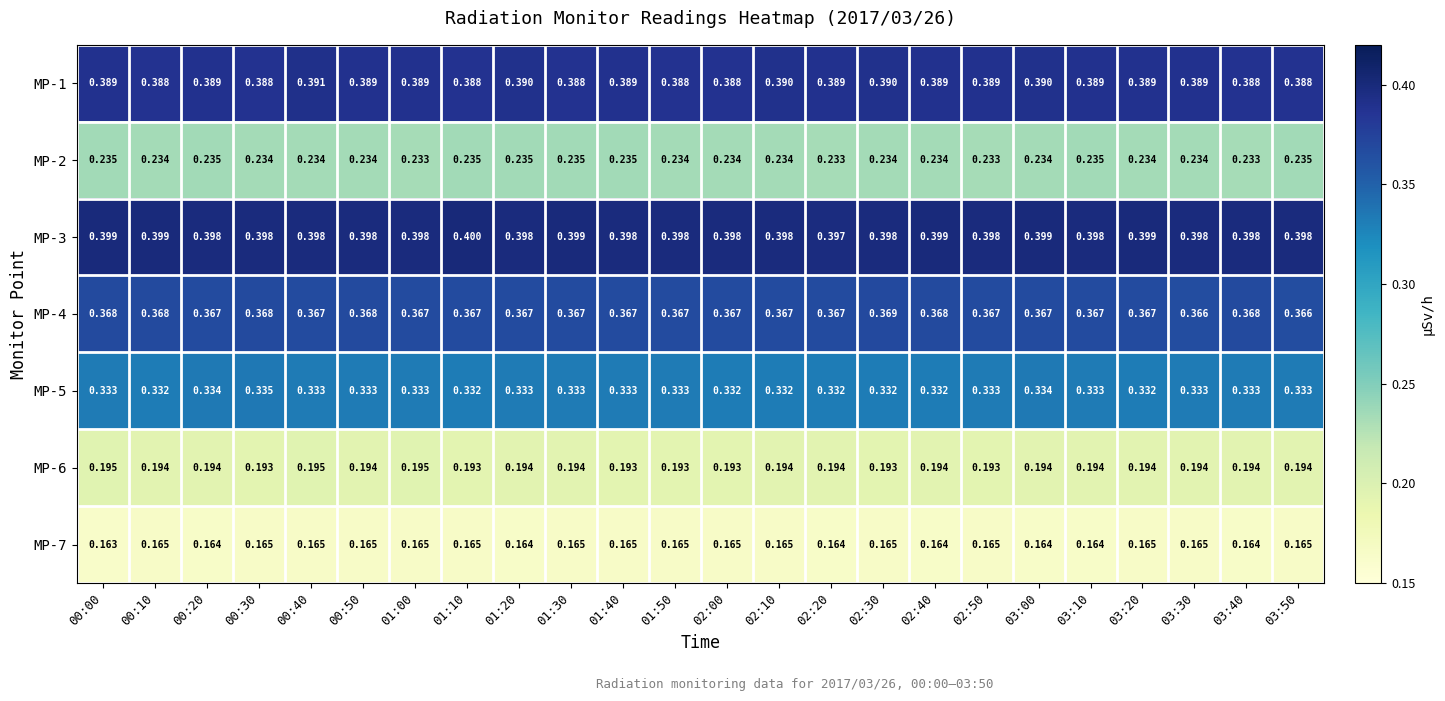

Is the value of MP-7 at 01:50 greater than the value of MP-1 at 03:00?

No